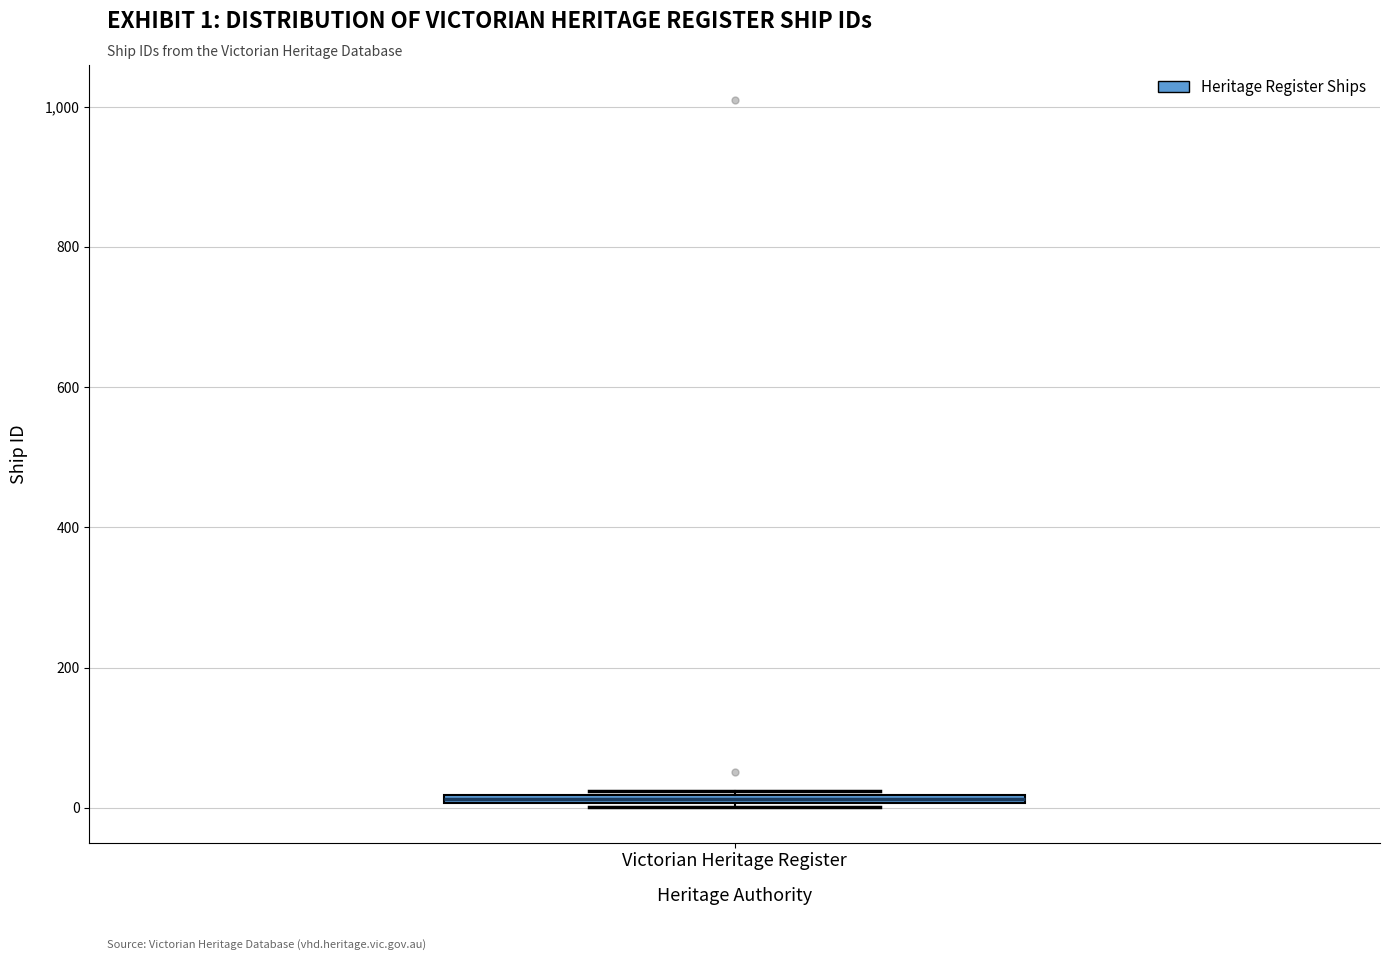

Where is the upper edge of the box for Victorian Heritage Register on the y-axis? The values are not printed on the chart, so give them approximately, as read against the axis.

20